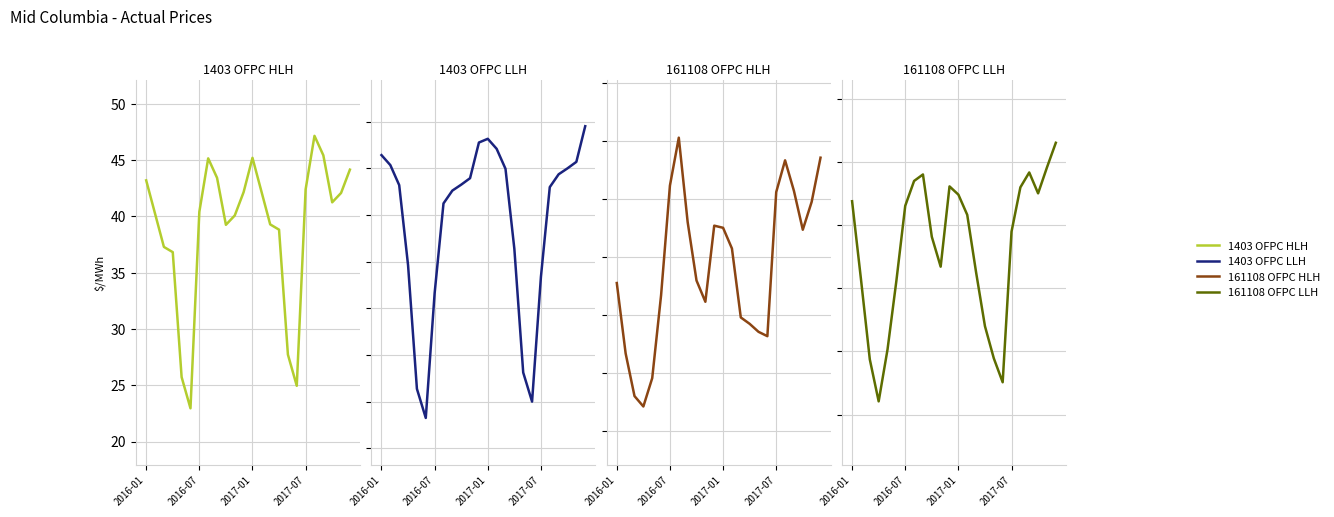

How many distinct data groups are displayed?

4